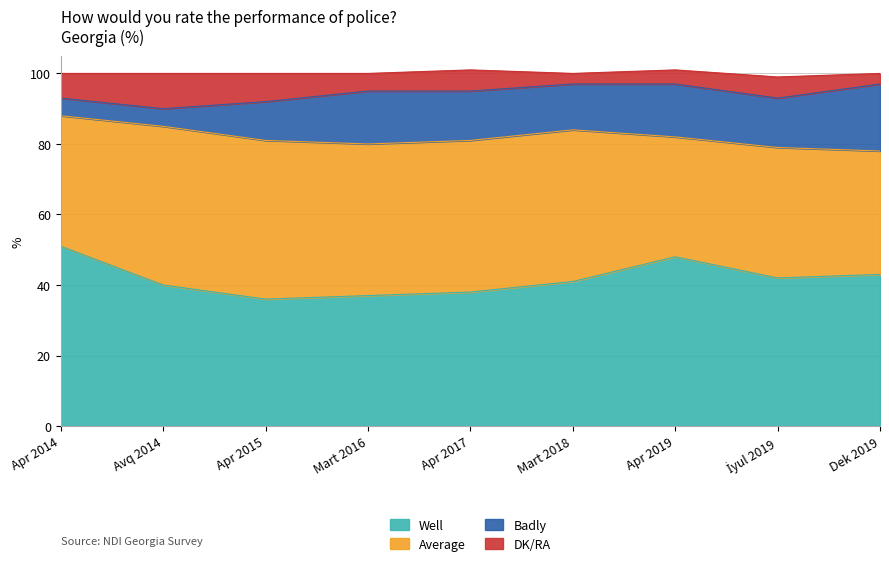

In Well, how many points are higher than both neighbors (excluding endpoints)?

1